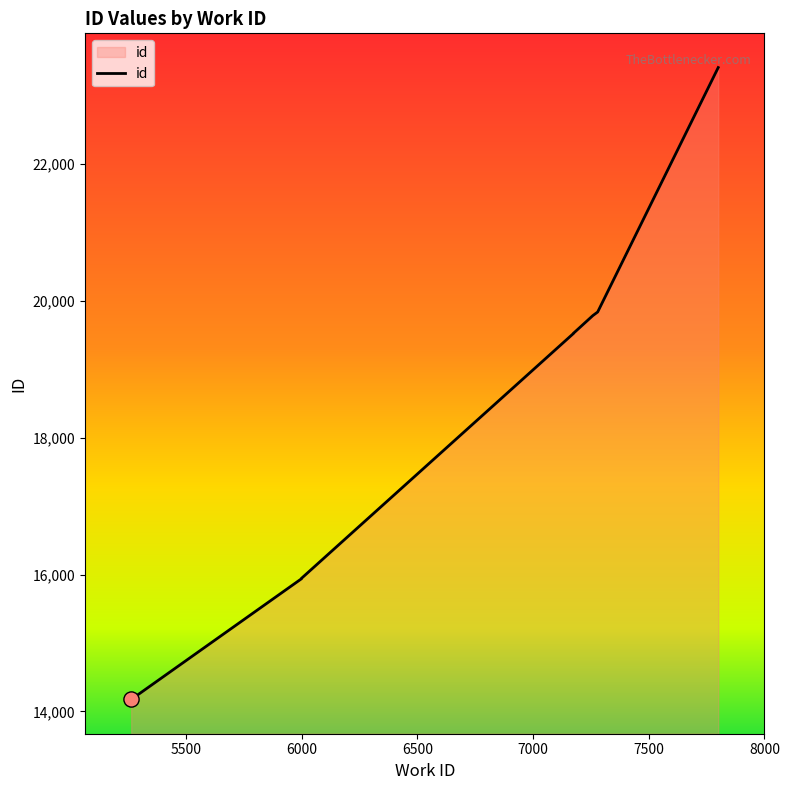

What is the change in value from 5999 to 7175?

+3582